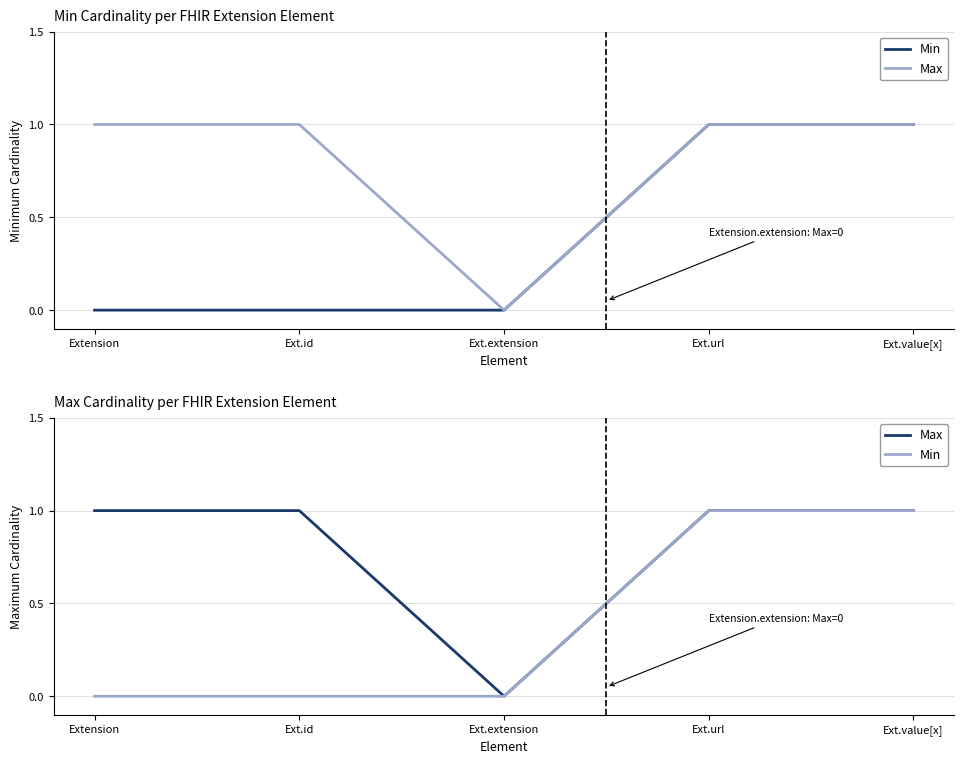

Rank the series at Ext.extension from lowest to highest value.

Min, Max